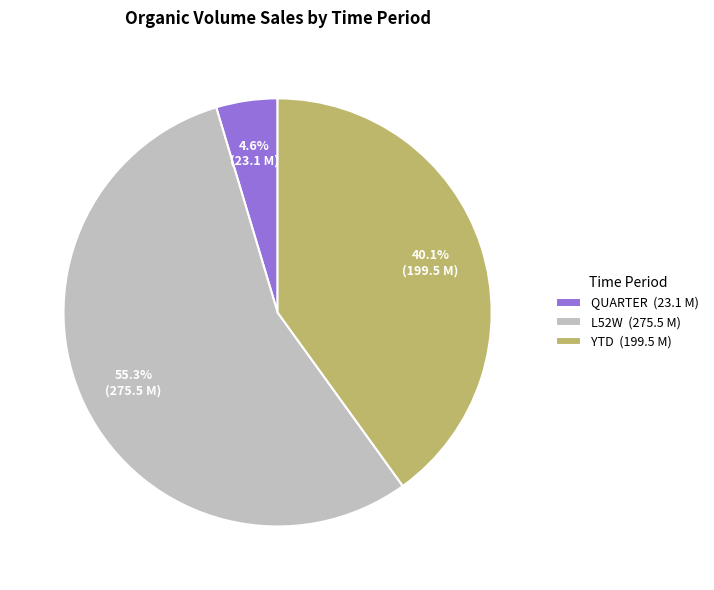

Approximately how many times larger is the value at L52W (275.5 M) compared to QUARTER (23.1 M)?

12.0